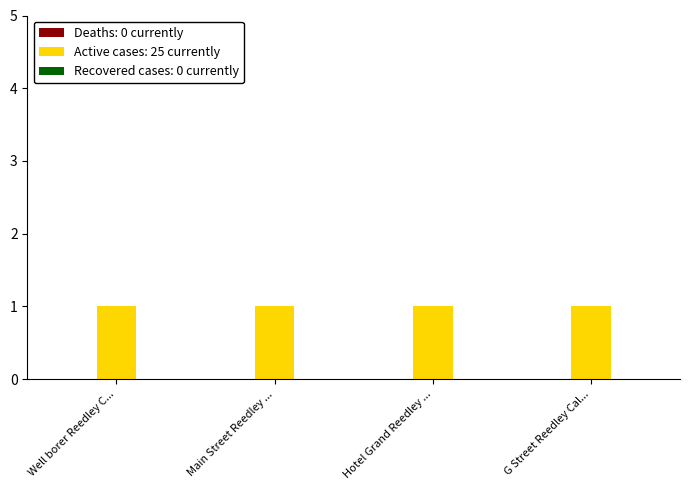

Reading right to left, extract all data points from this chart.

Deaths: 0 currently: G Street Reedley California=0	Hotel Grand Reedley California=0	Main Street Reedley California=0	Well borer Reedley California=0
Active cases: 25 currently: G Street Reedley California=1	Hotel Grand Reedley California=1	Main Street Reedley California=1	Well borer Reedley California=1
Recovered cases: 0 currently: G Street Reedley California=0	Hotel Grand Reedley California=0	Main Street Reedley California=0	Well borer Reedley California=0